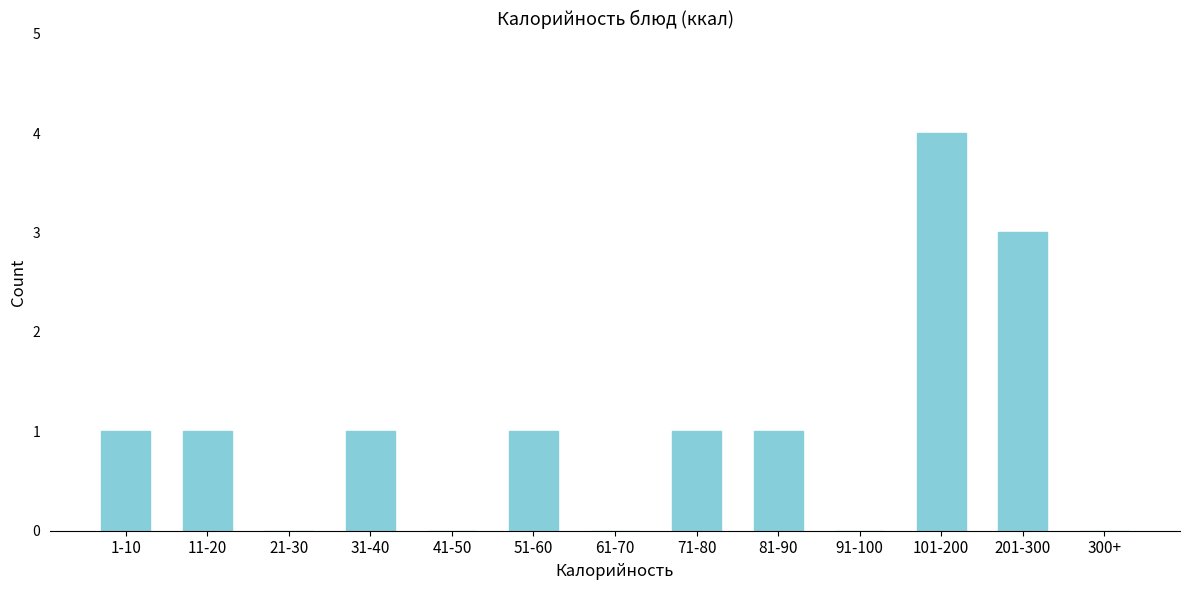

Reading left to right, extract all data points from this chart.

1-10=1	11-20=1	21-30=0	31-40=1	41-50=0	51-60=1	61-70=0	71-80=1	81-90=1	91-100=0	101-200=4	201-300=3	300+=0